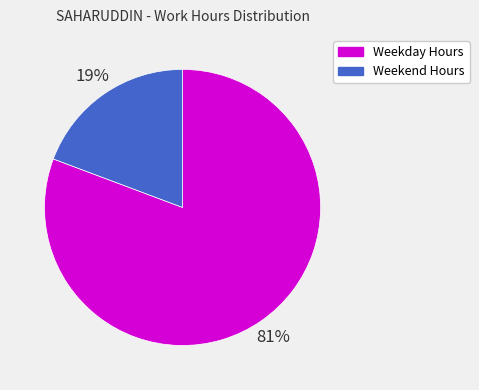

Combined, do Weekday Hours and Weekend Hours account for over 50%?

Yes